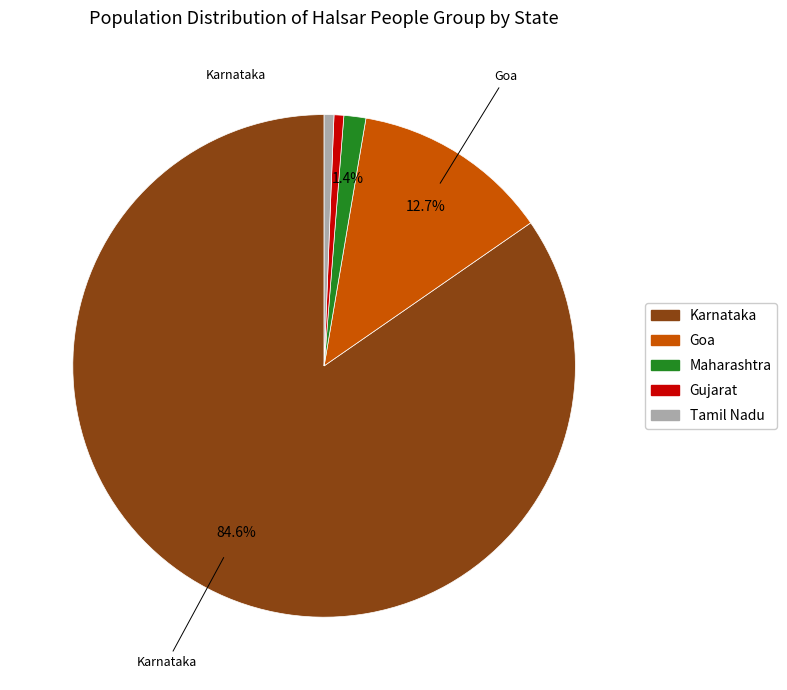

To the nearest percent, what percentage of the pie is Gujarat?

1%